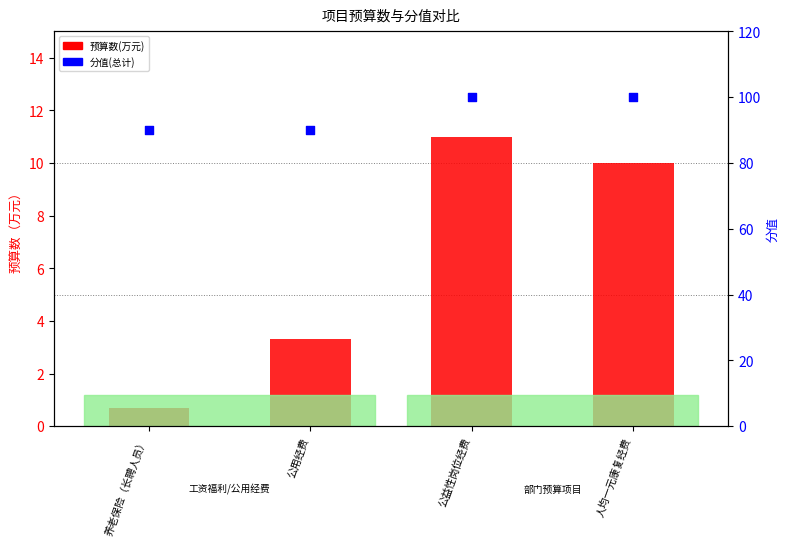

What are all the series names shown in the legend?

预算数(万元), 分值(总计)